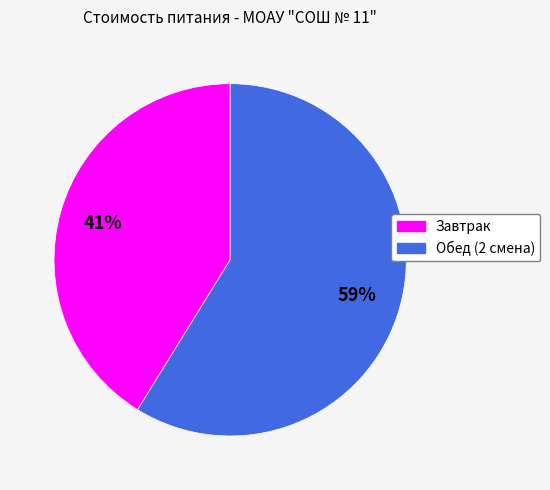

Is there any slice that represents more than half of the pie?

Yes